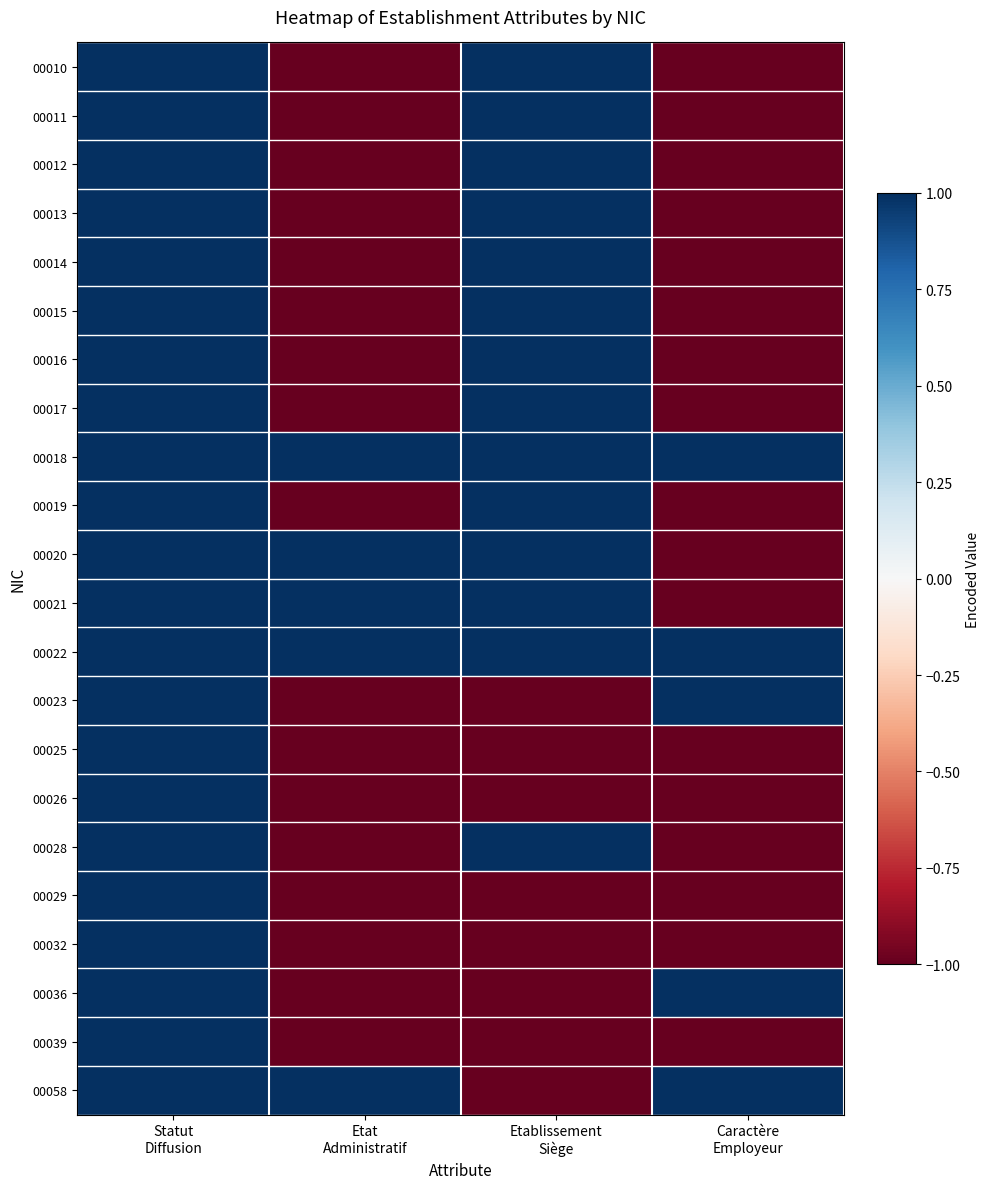

Which has a higher value, Etablissement
Siège or Caractère
Employeur?

Etablissement
Siège